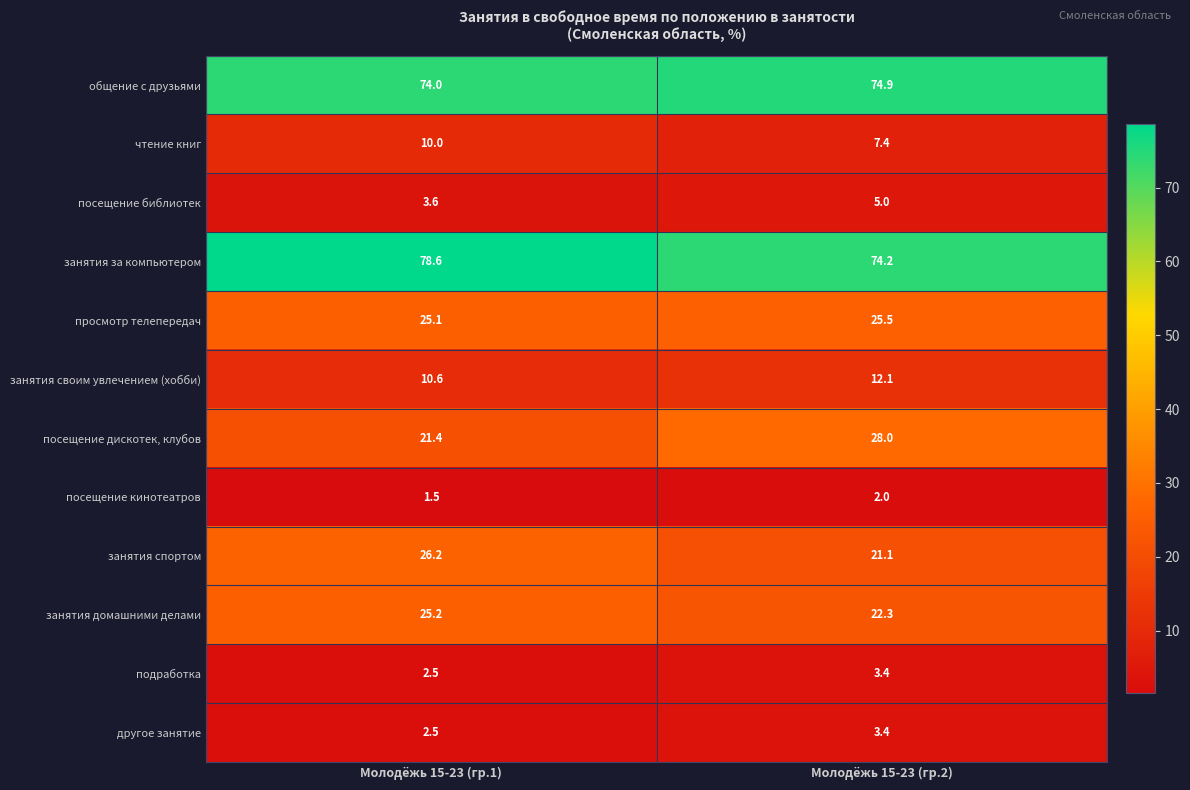

Which series has the widest spread of values?

посещение дискотек, клубов